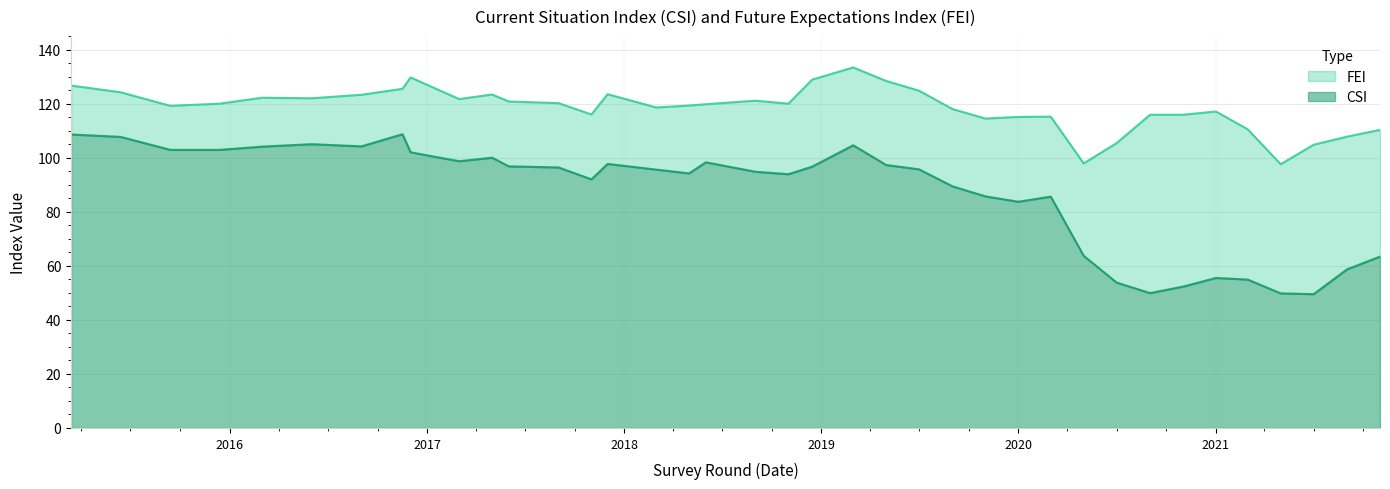

The value of FEI at 2021-09-01 is 57.9. True or false?

False